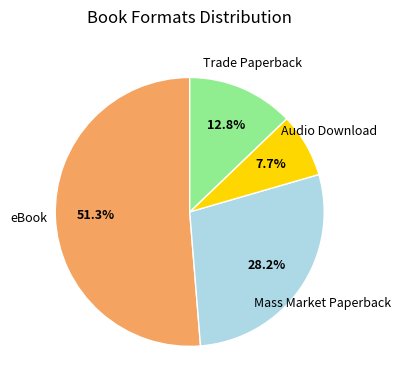

Is there any slice that represents more than half of the pie?

Yes